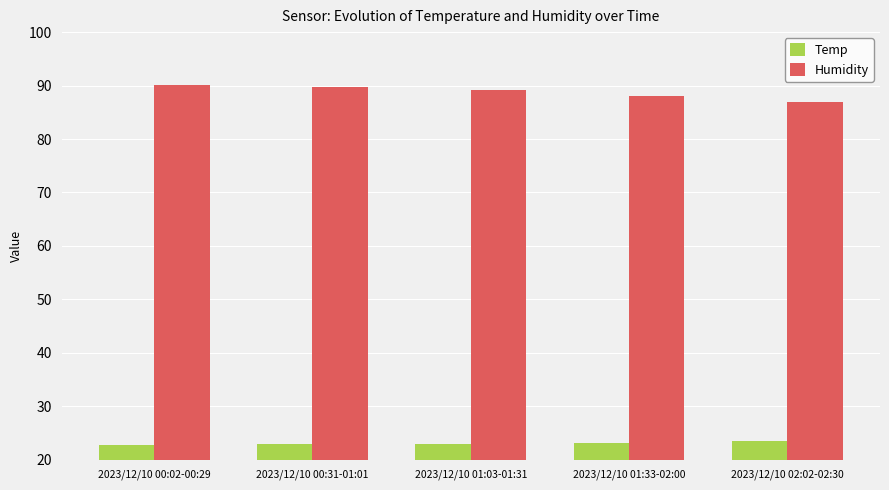

What is the difference between the maximum and minimum values in the Temp series?

0.7